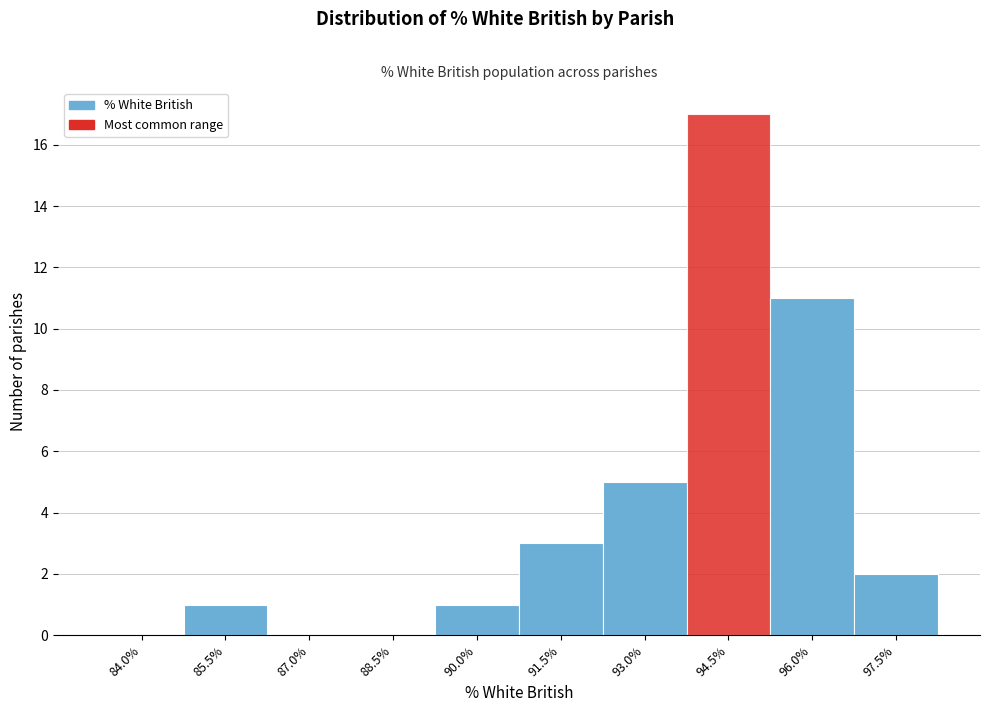

Reading left to right, extract all data points from this chart.

84.0%=0	85.5%=1	87.0%=0	88.5%=0	90.0%=1	91.5%=3	93.0%=5	94.5%=17	96.0%=11	97.5%=2